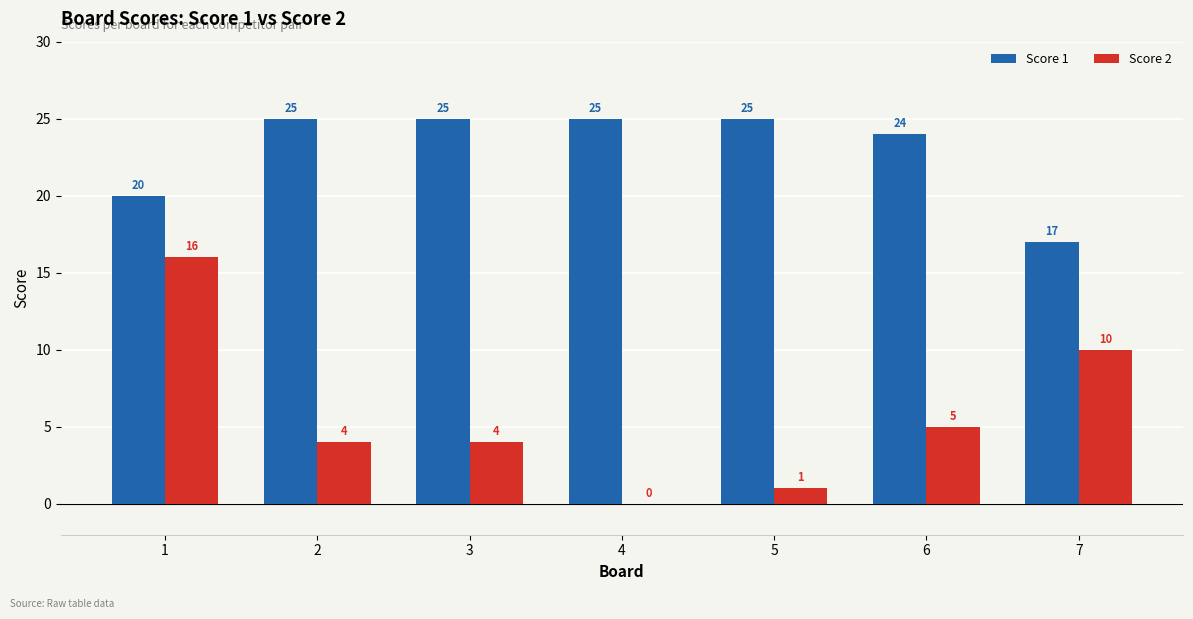

The Score 1 series shows 17 at 7. True or false?

True